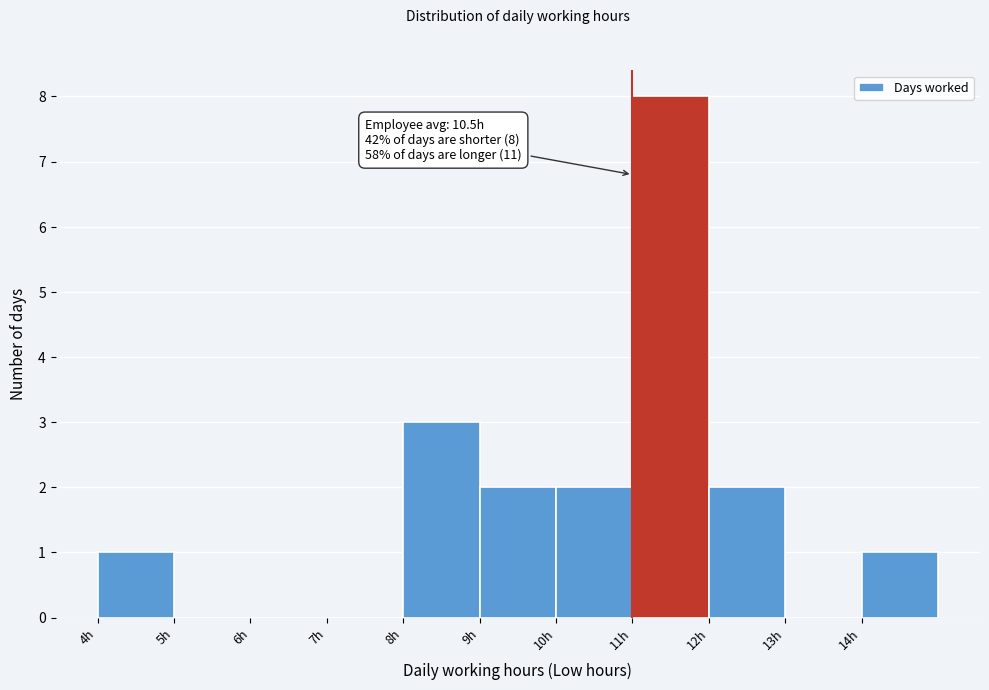

Which range on the x-axis has the tallest bar?

11 to 12